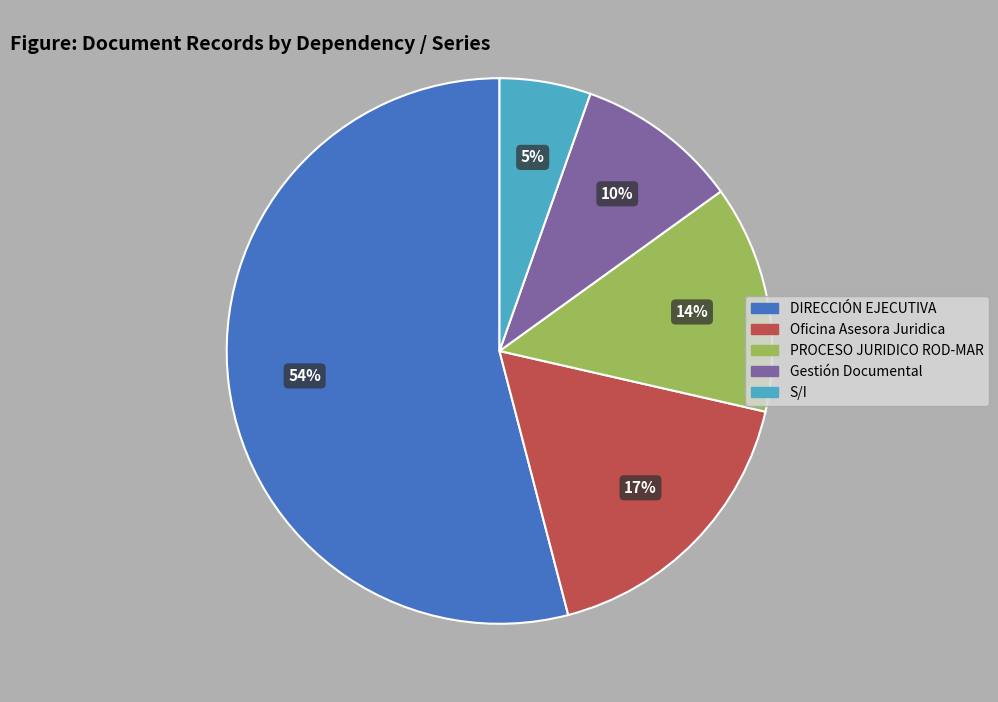

The S/I slice represents 5% of the pie. True or false?

True